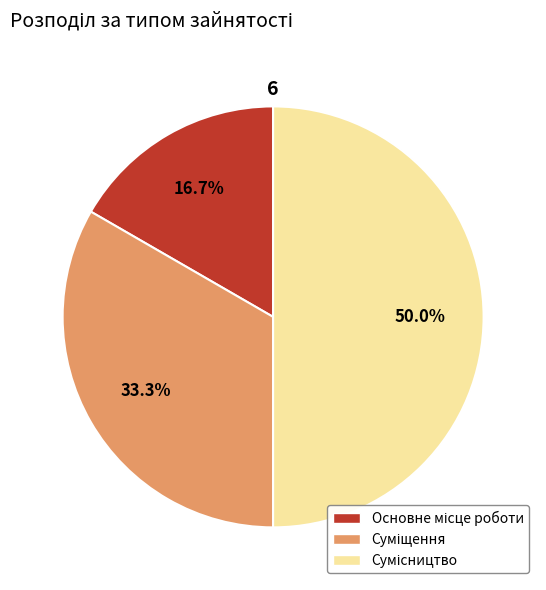

Does Сумісництво account for over 50% of the chart?

No